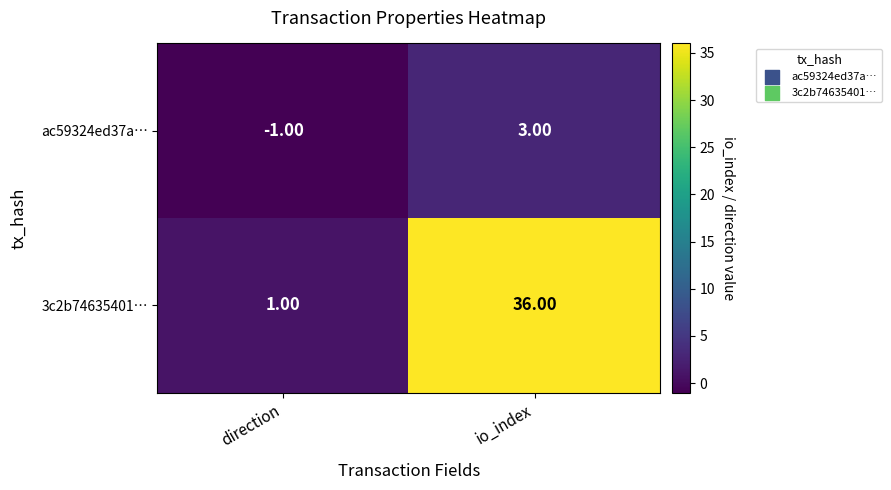

At which category is the sum across all series the highest?

io_index